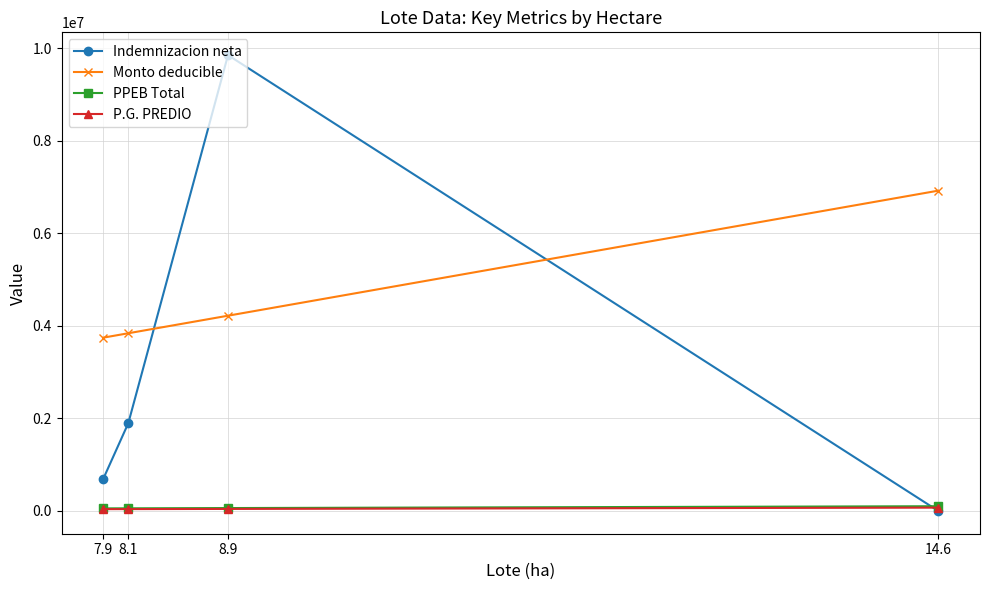

At which label does Monto deducible reach its minimum?

7.9